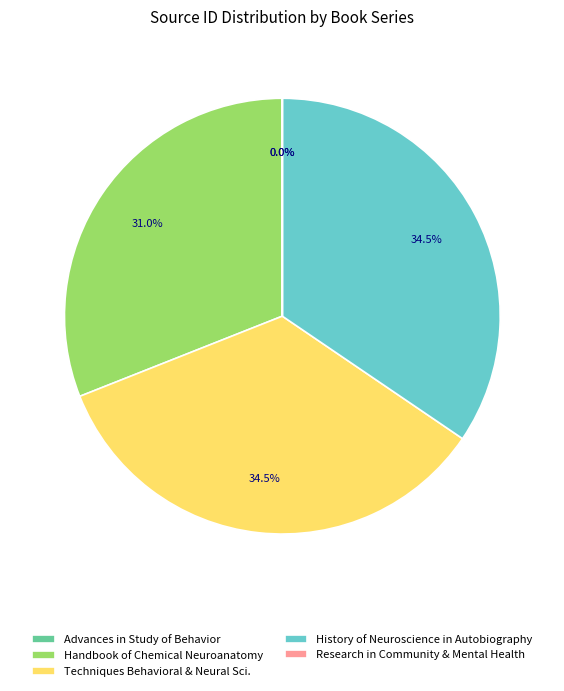

Does any single category account for the majority?

No